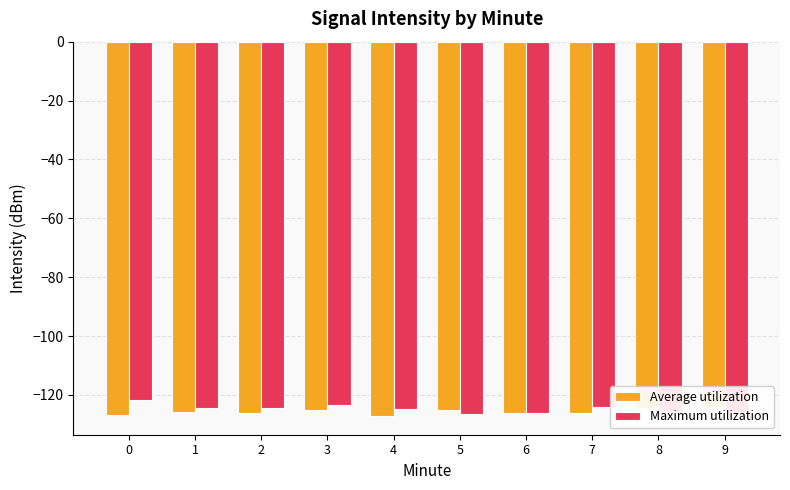

How many groups of bars are there?

10